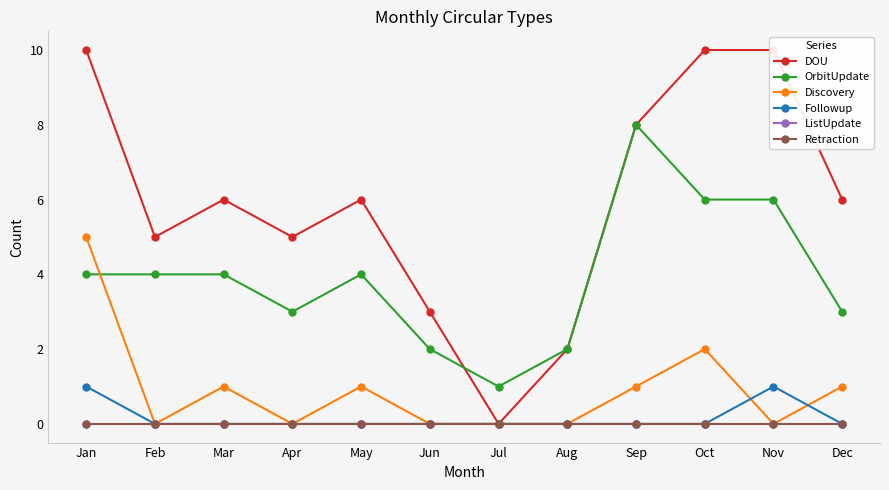

At which category does the chart reach its peak across all series?

Jan